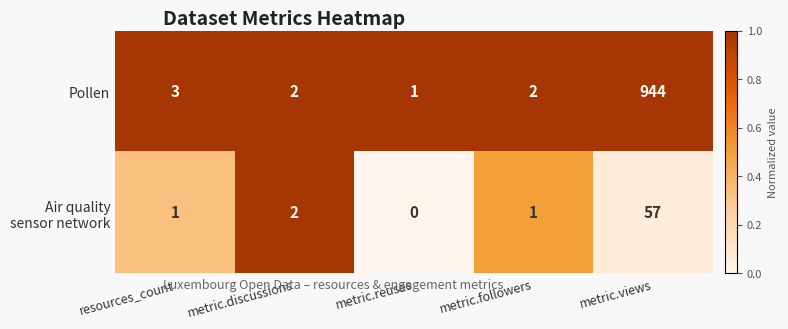

Where is Pollen nearest to the value 472?

resources_count